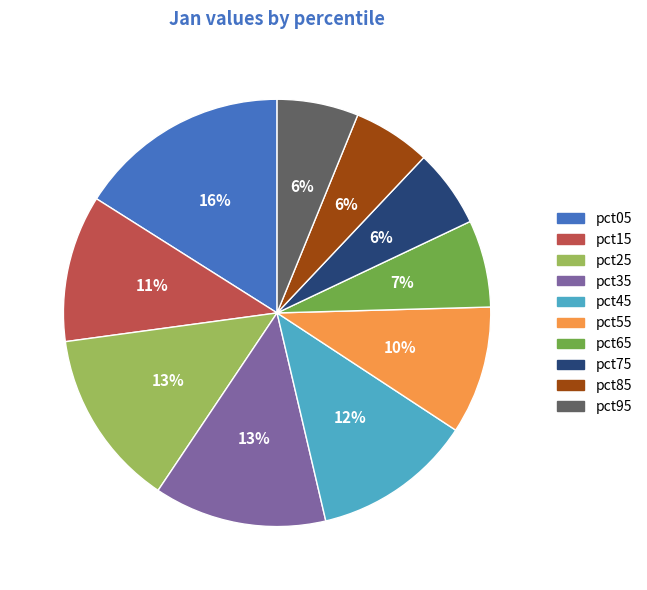

Does pct75 represent more than half of the total?

No